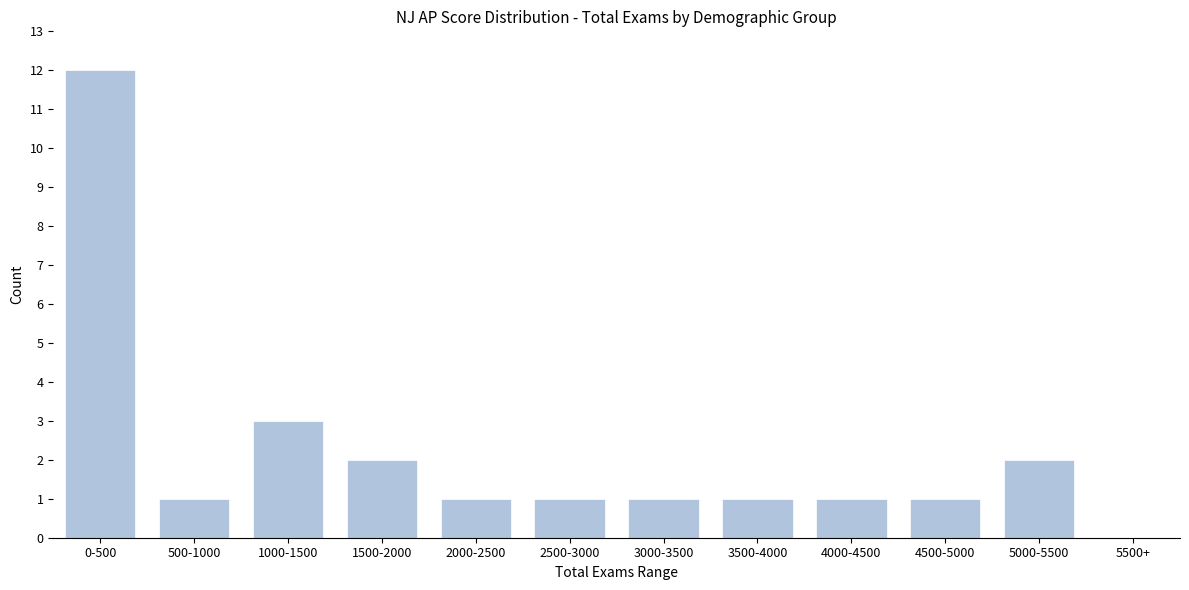

Reading right to left, extract all data points from this chart.

5500+=0	5000-5500=2	4500-5000=1	4000-4500=1	3500-4000=1	3000-3500=1	2500-3000=1	2000-2500=1	1500-2000=2	1000-1500=3	500-1000=1	0-500=12